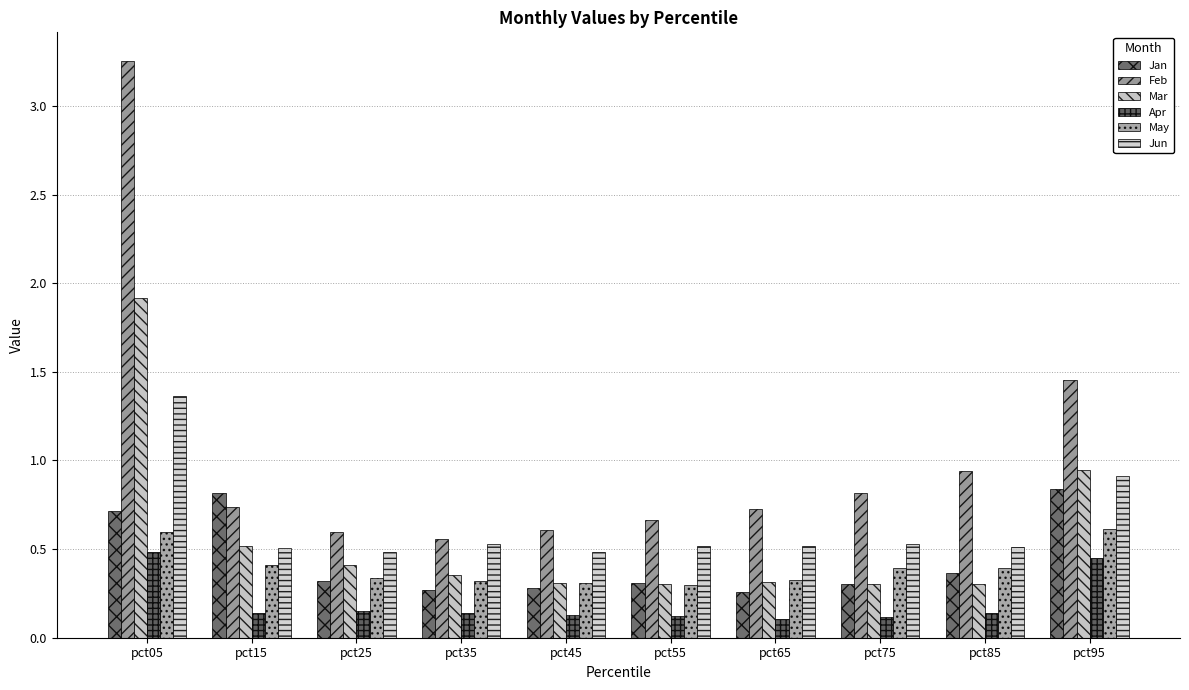

The Jan series shows 0.3 at pct55. True or false?

True